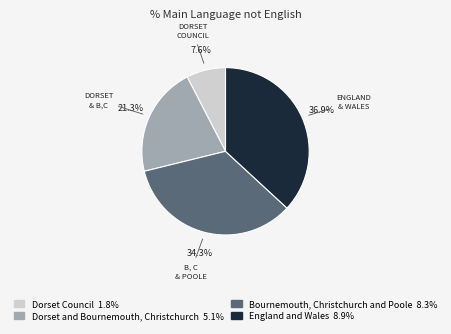

Between Dorset Council and Bournemouth, Christchurch and Poole, which is larger?

Bournemouth, Christchurch and Poole